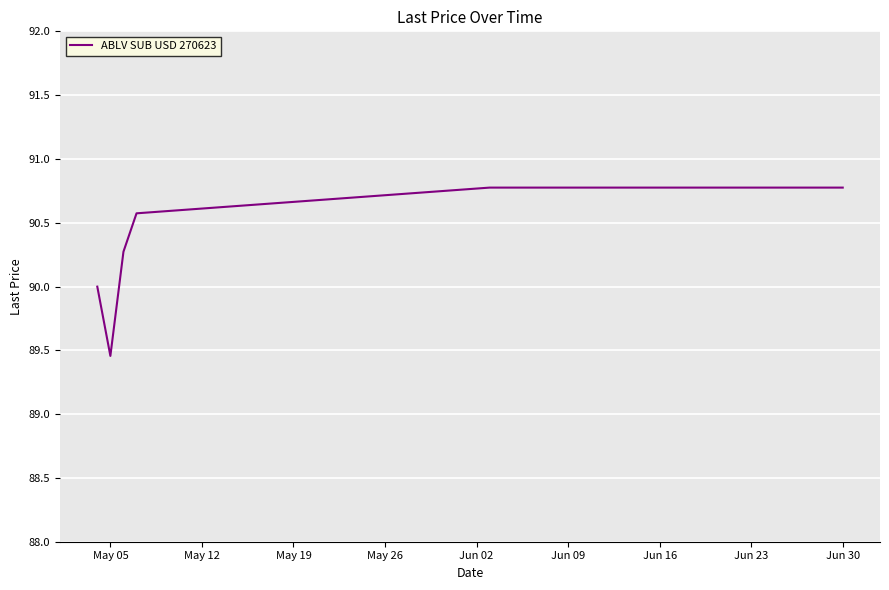

What is the greatest value displayed?

90.8